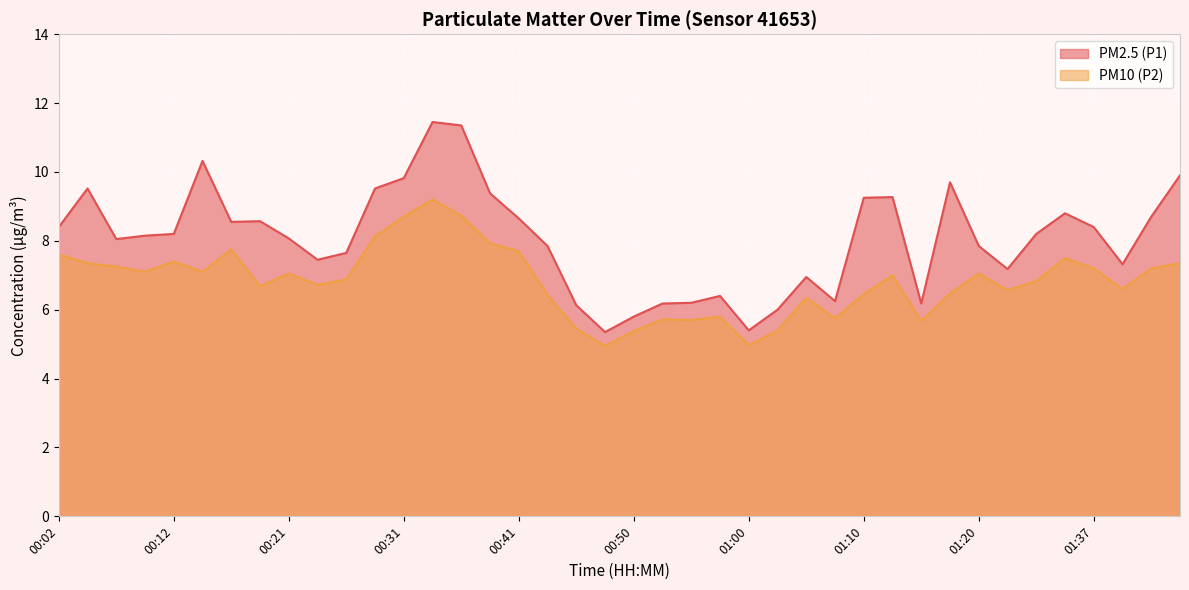

How many lines are shown in the chart?

2